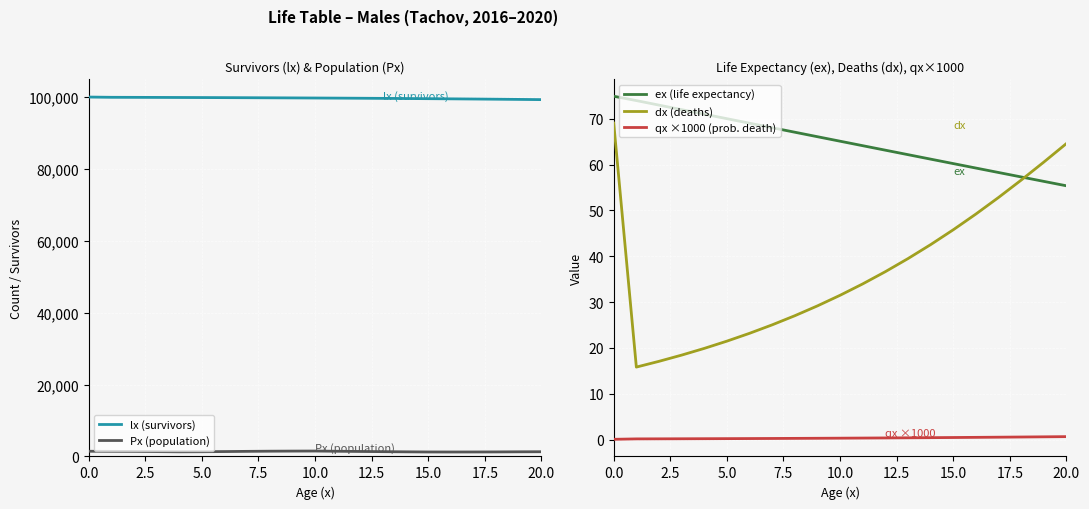

What is the value of the ex (life expectancy) point at the 13th from the left?

63.2